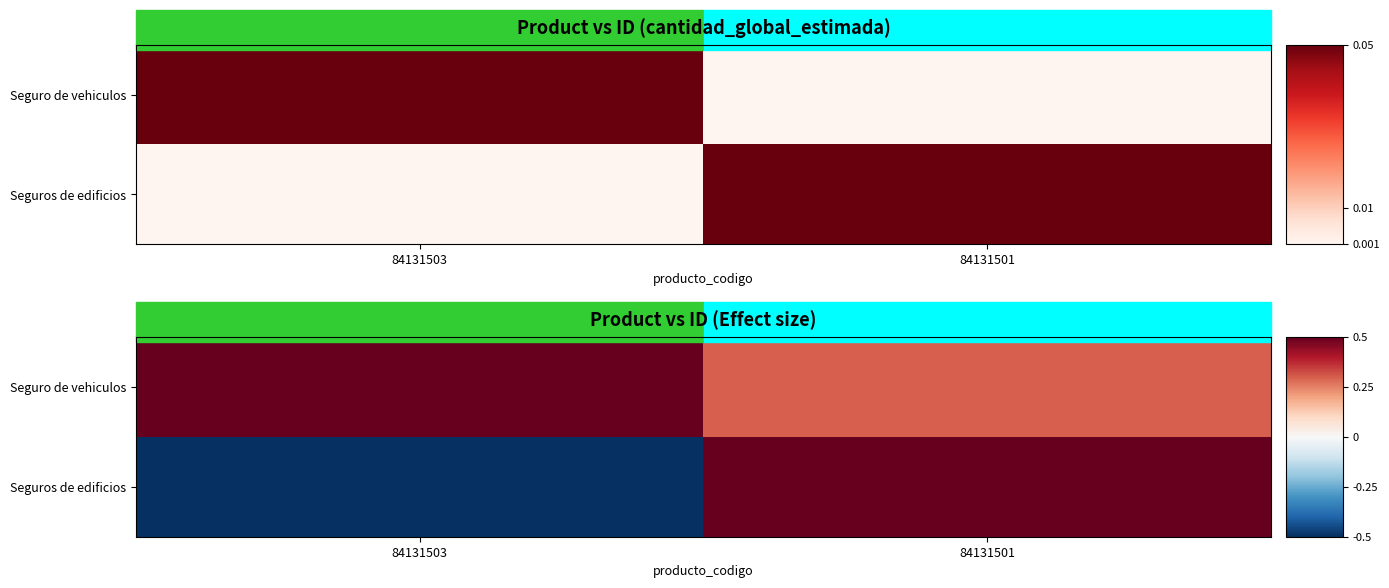

What is the minimum value for Seguro de vehiculos?

0.3